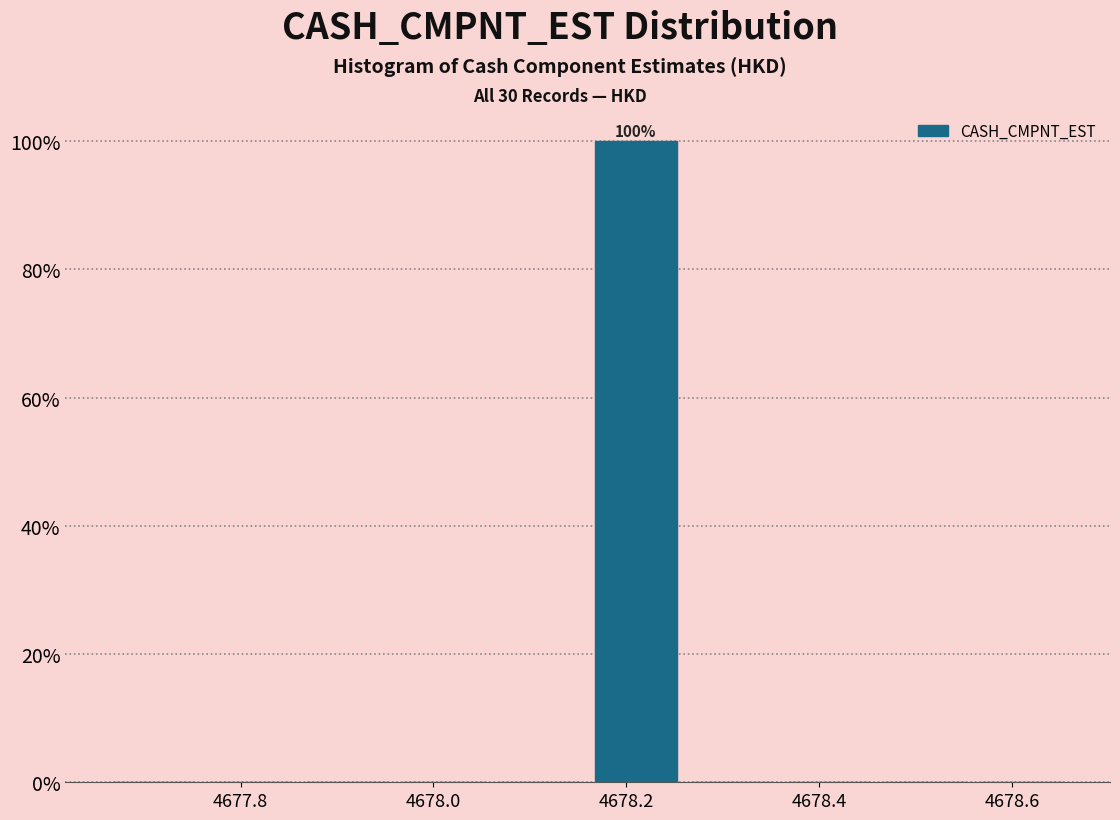

Which range on the x-axis has the tallest bar?

4678.16 to 4678.26